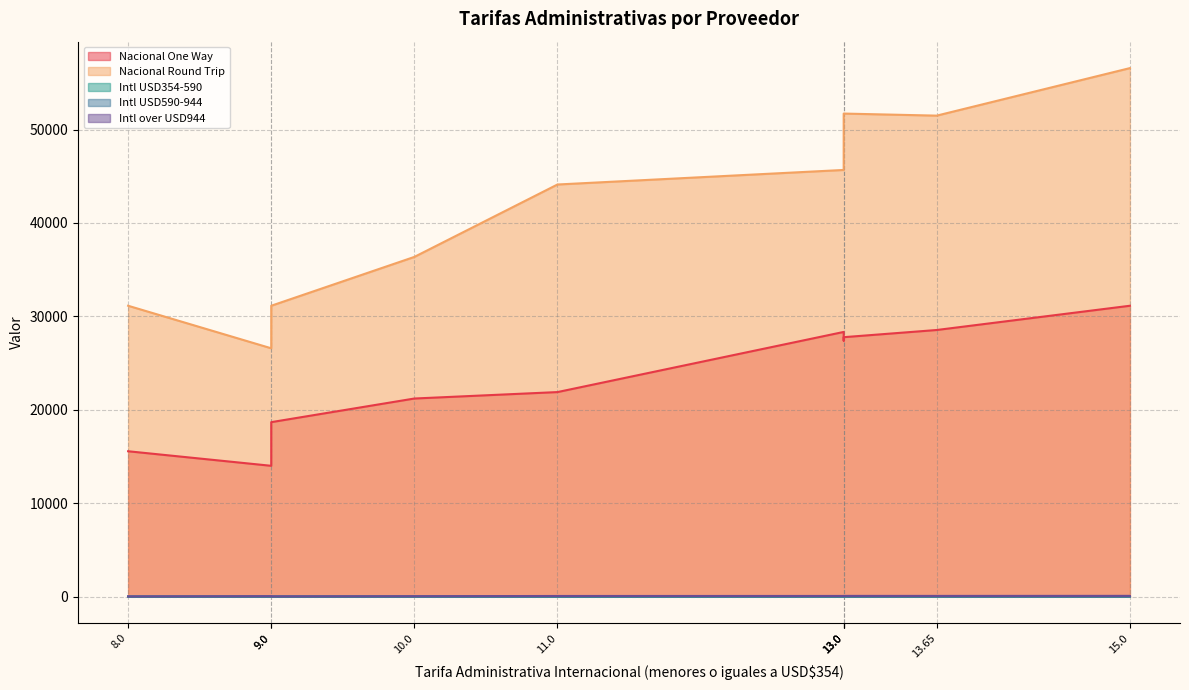

Count the number of data series in this chart.

5